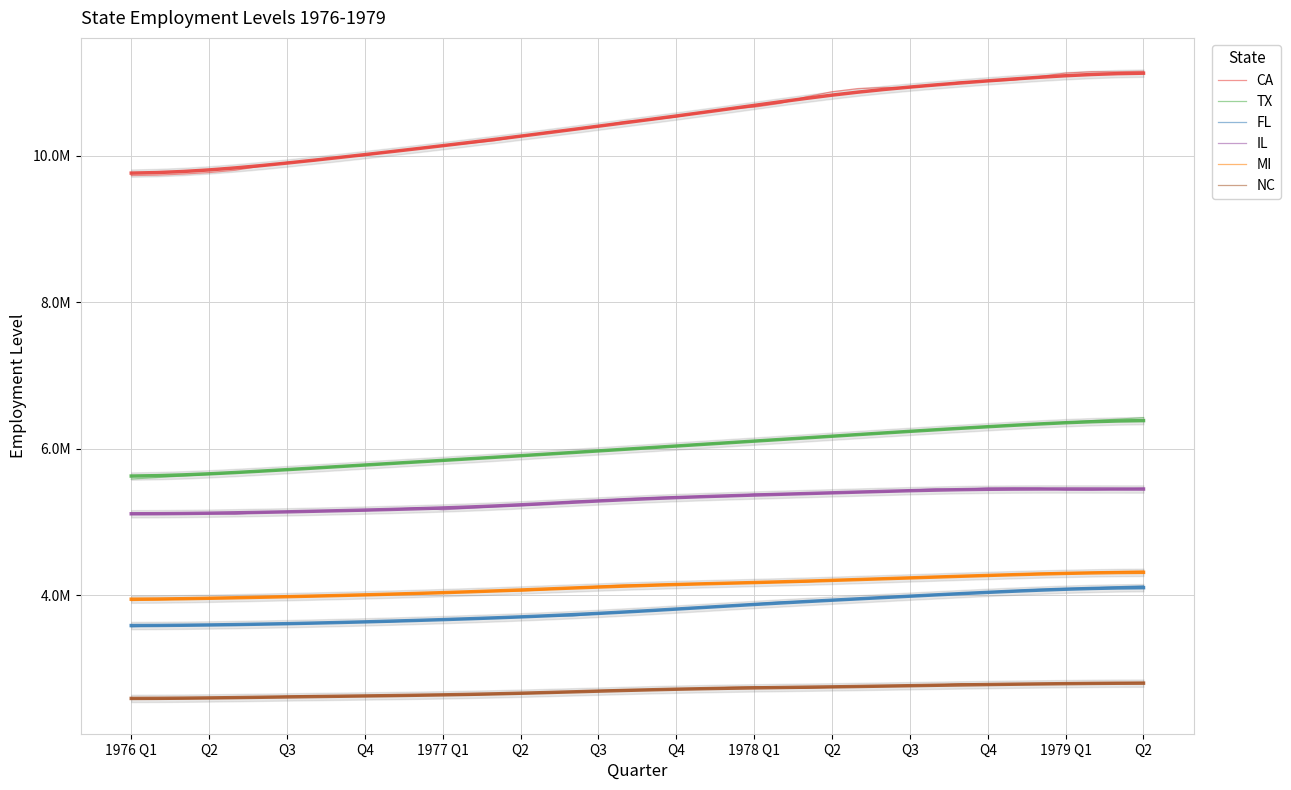

What is the difference between the second highest and minimum values in the CA series?

1416800